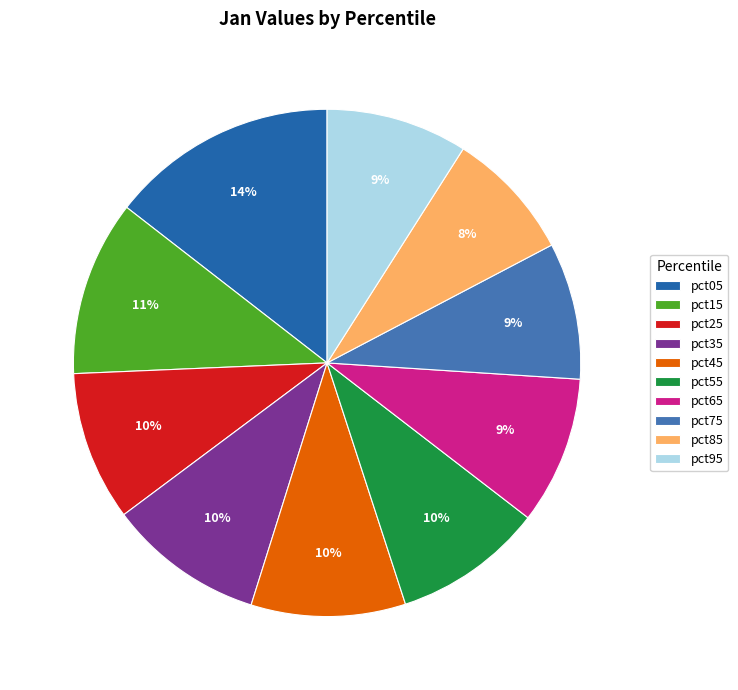

Is there a majority slice in this chart?

No